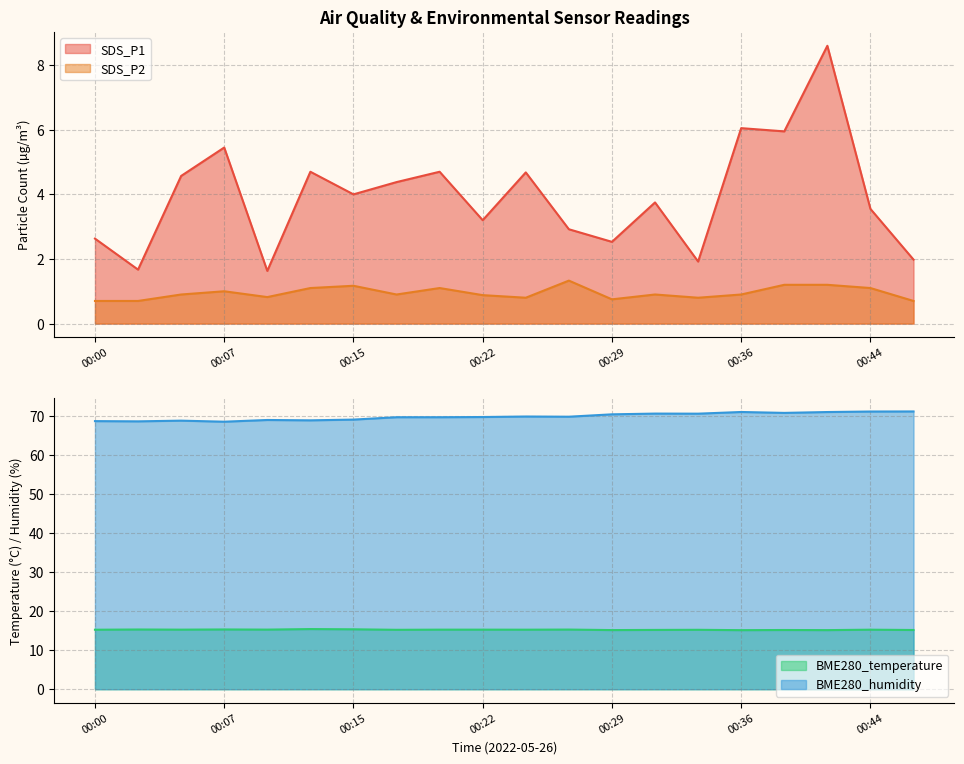

What is the sum of all BME280_temperature values?

305.2